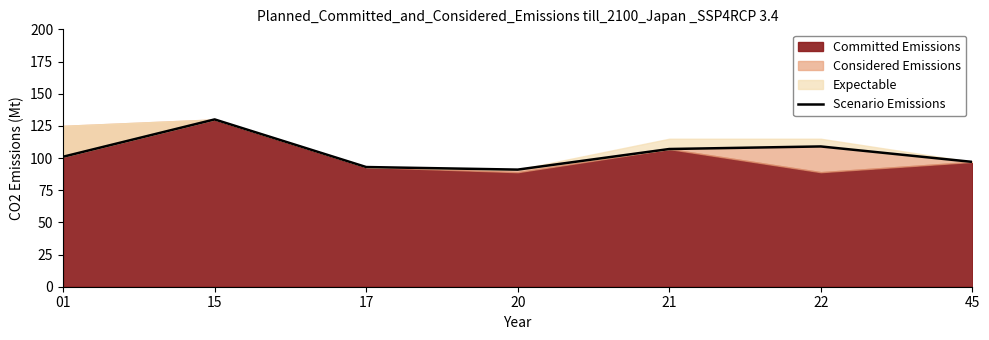

Does the chart have visible grid lines?

No